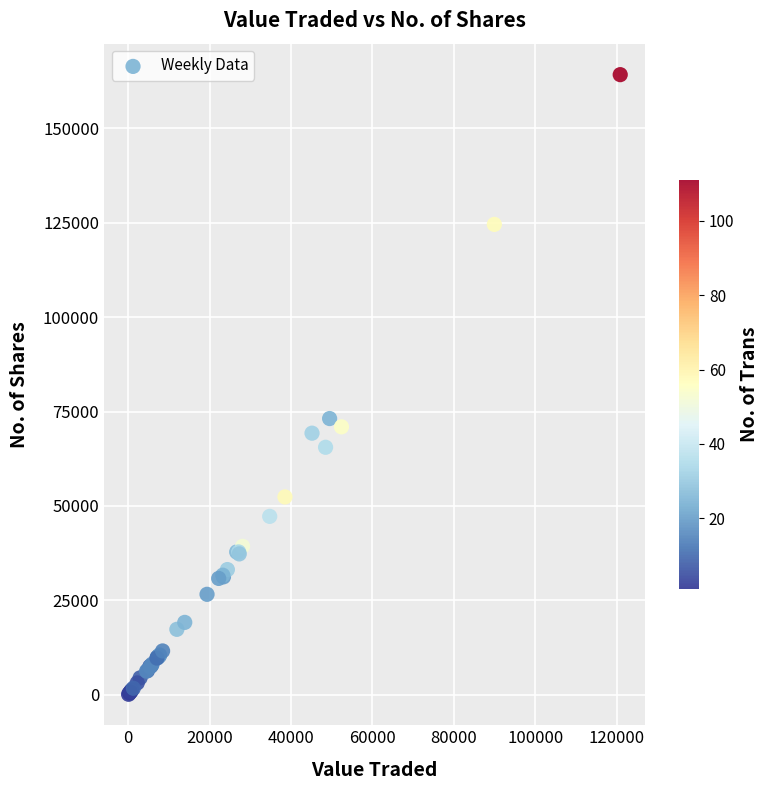

What Y value in the scatter plot is closest to 82159?

73138